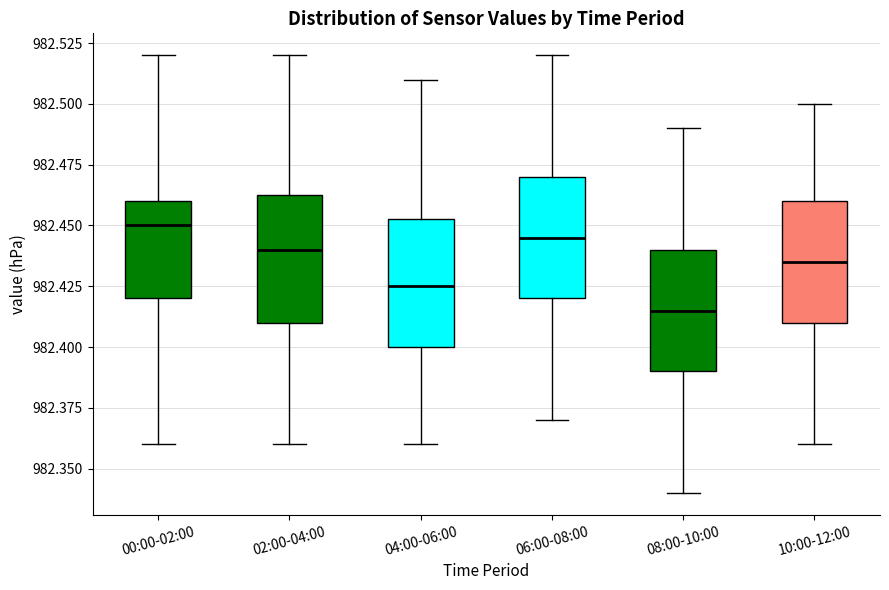

Which box has the lowest median line?

08:00-10:00